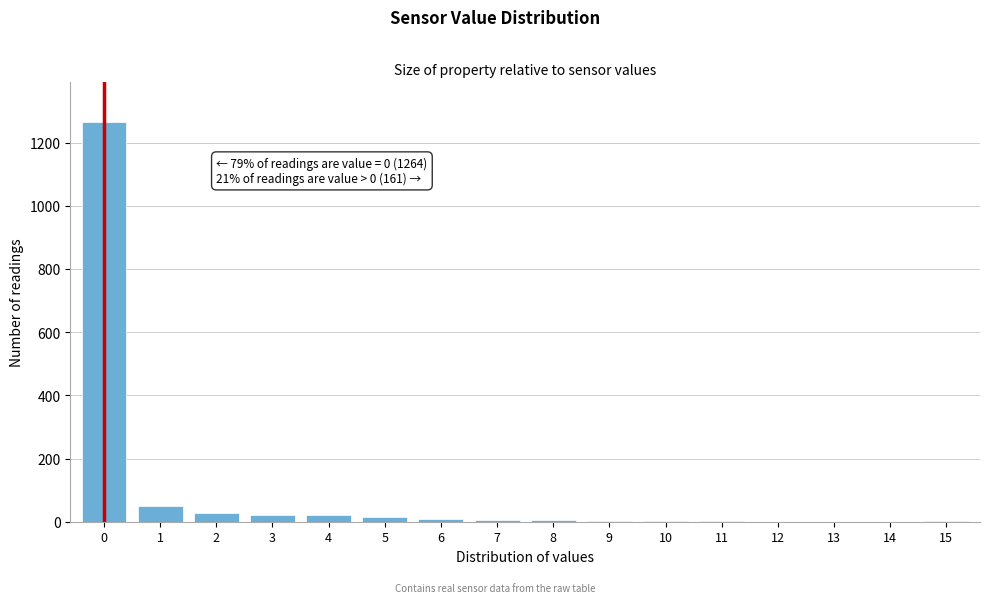

What is the maximum value shown in the chart?

1264